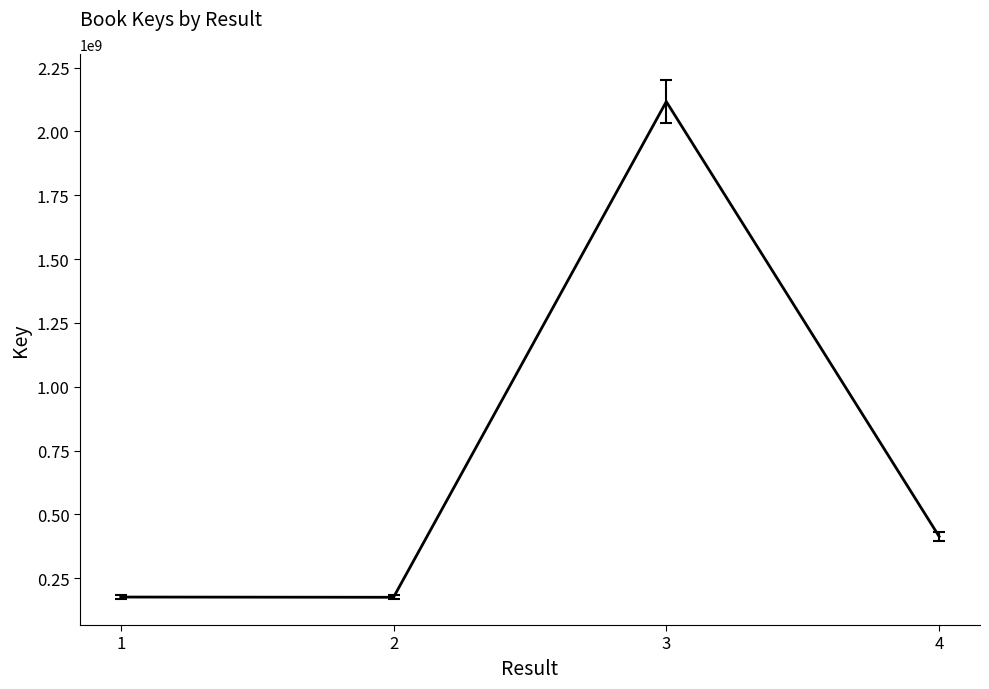

Is it true that the value at 2 is 175623752?

True